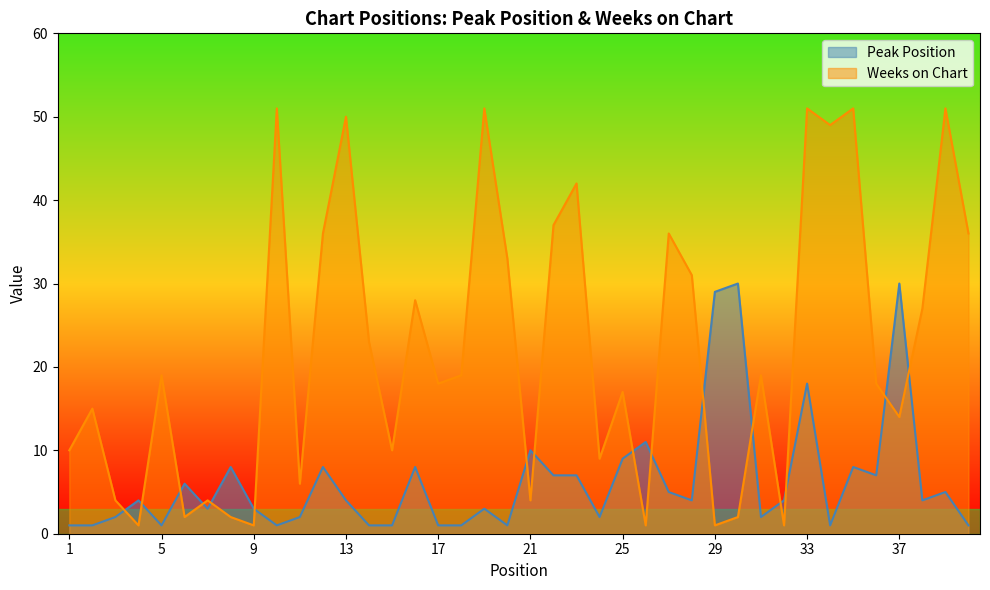

Does the chart display data point markers on the line(s)?

No